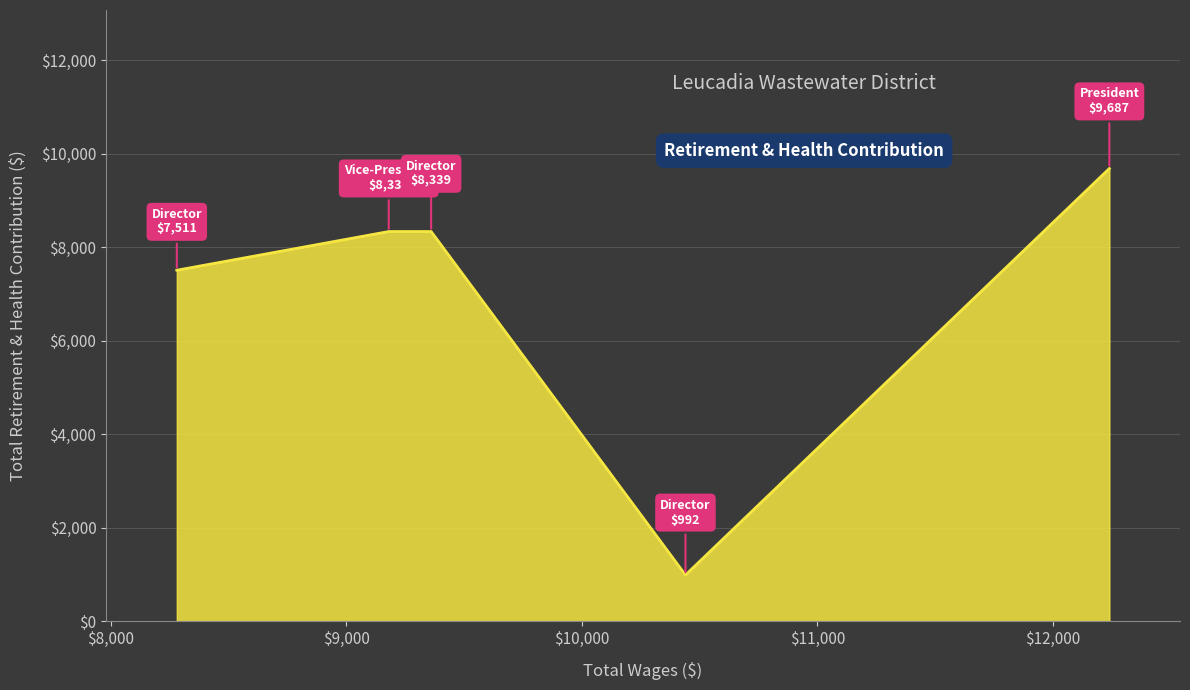

True or false: there are more than 2 points higher than both neighbors.

False